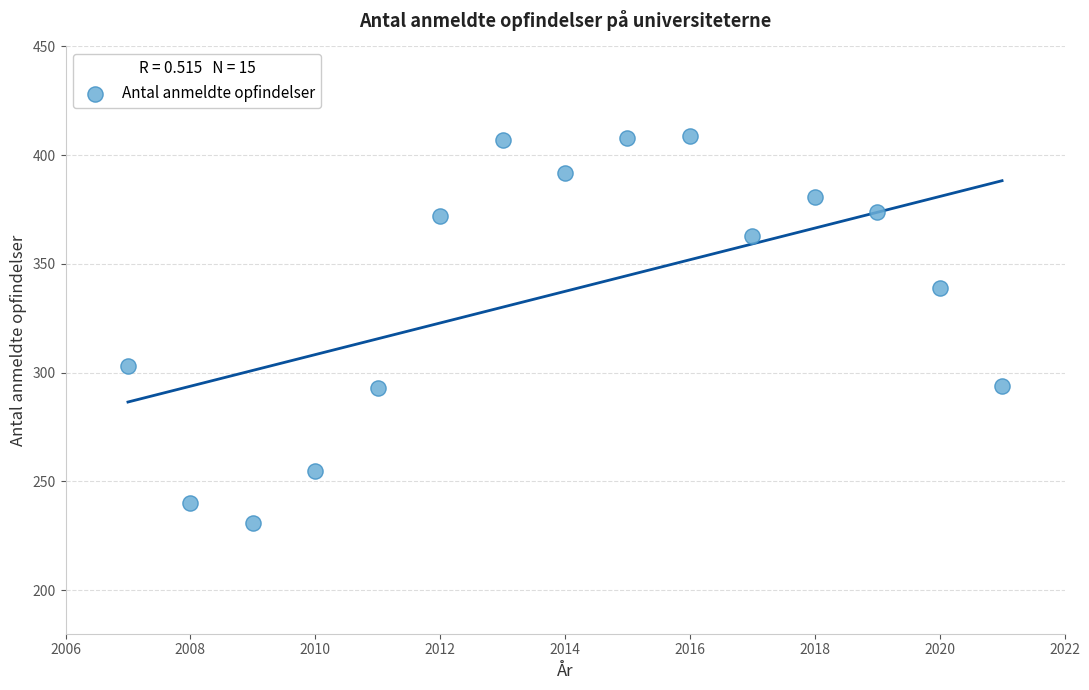

What is the range of X values (max minus min)?

14